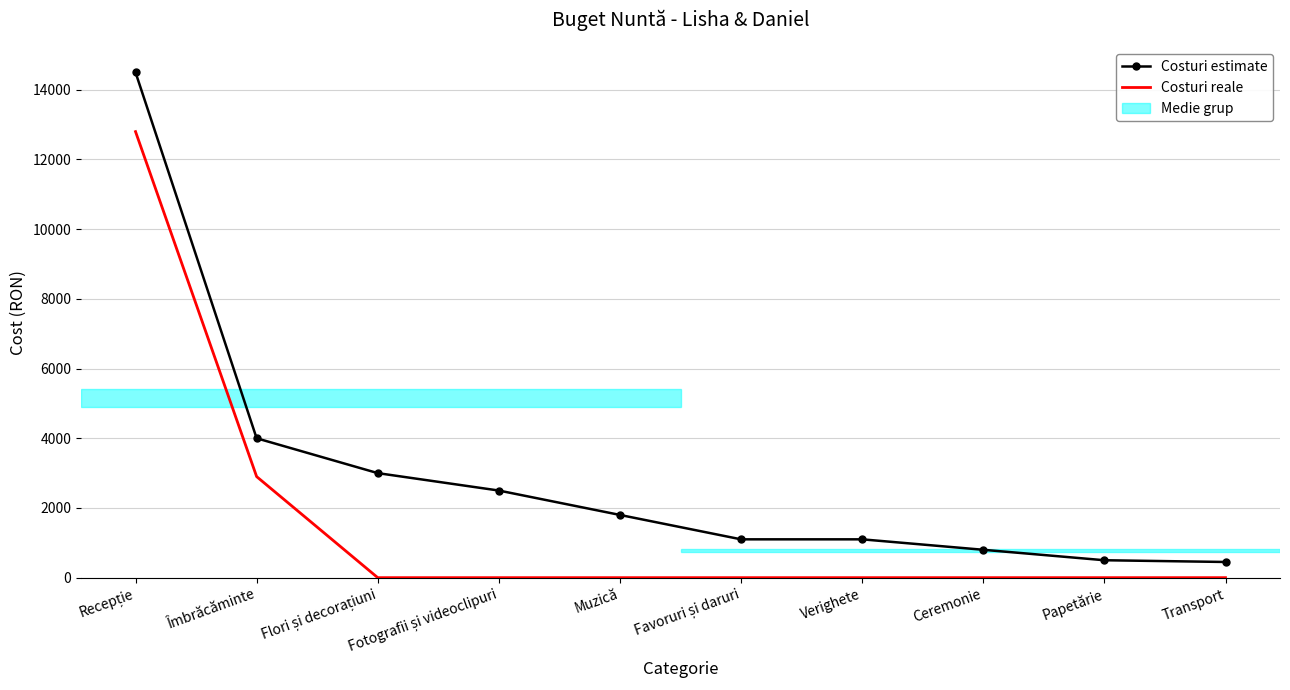

What is the total value across all series at Transport?

450